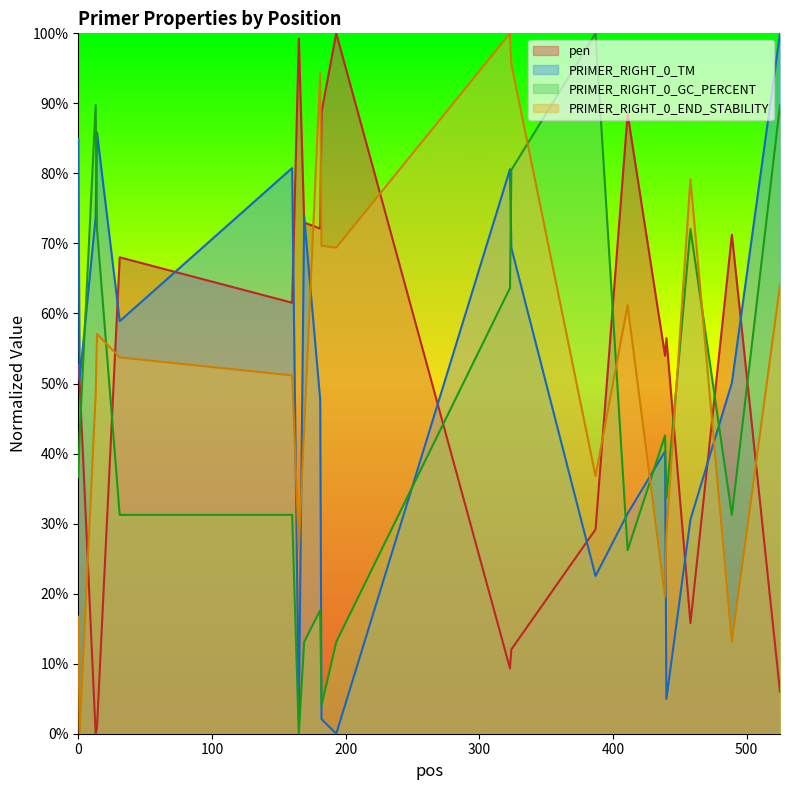

What is the approximate value of pen at 525?

6.0